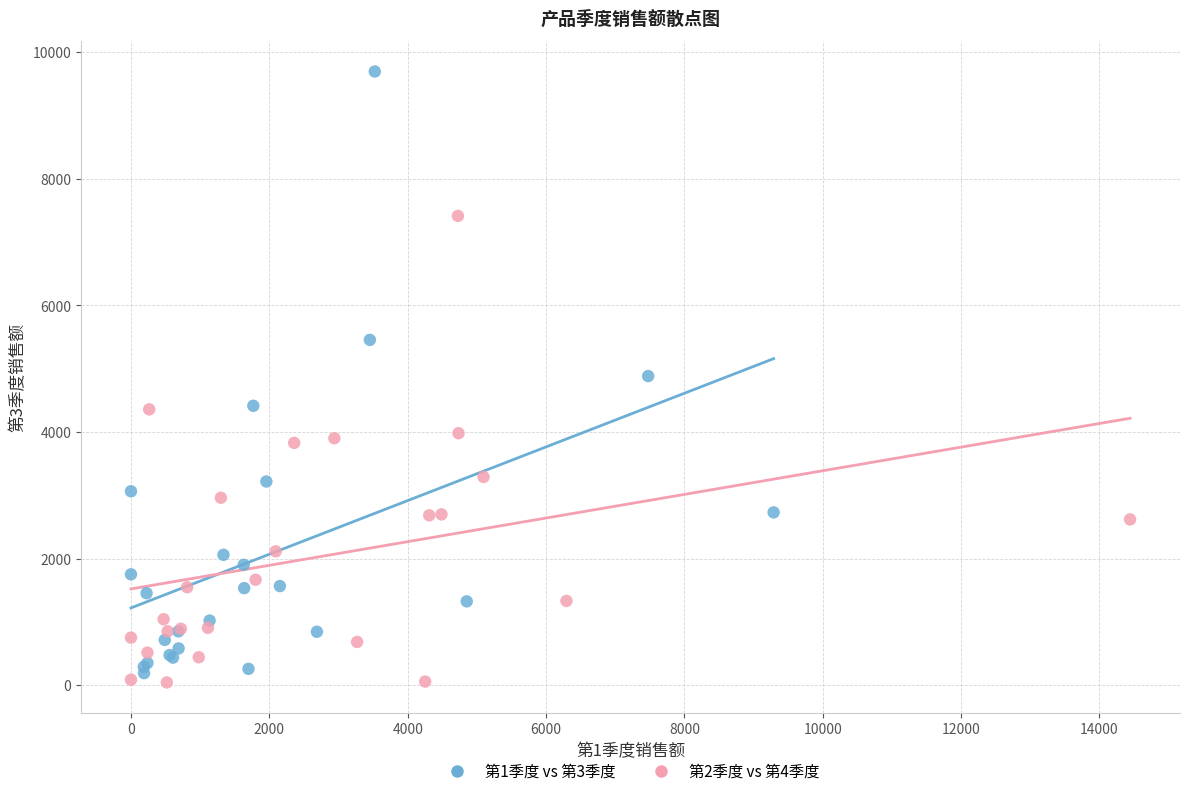

Which series contains the highest Y value?

第1季度 vs 第3季度